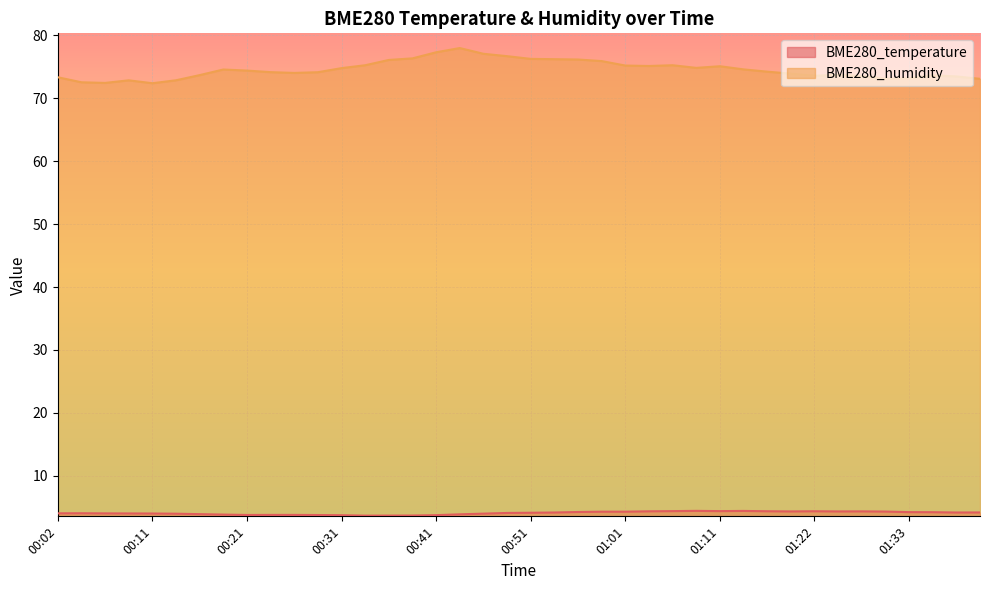

What is the value of the BME280_humidity point at the 16th from the left?

76.3